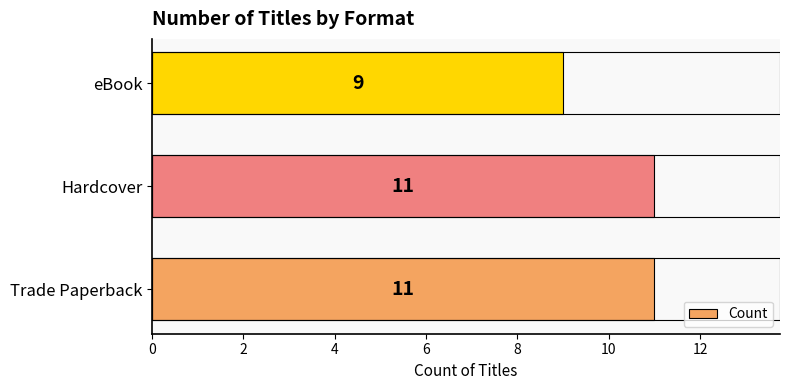

What is the sum of all values?

31